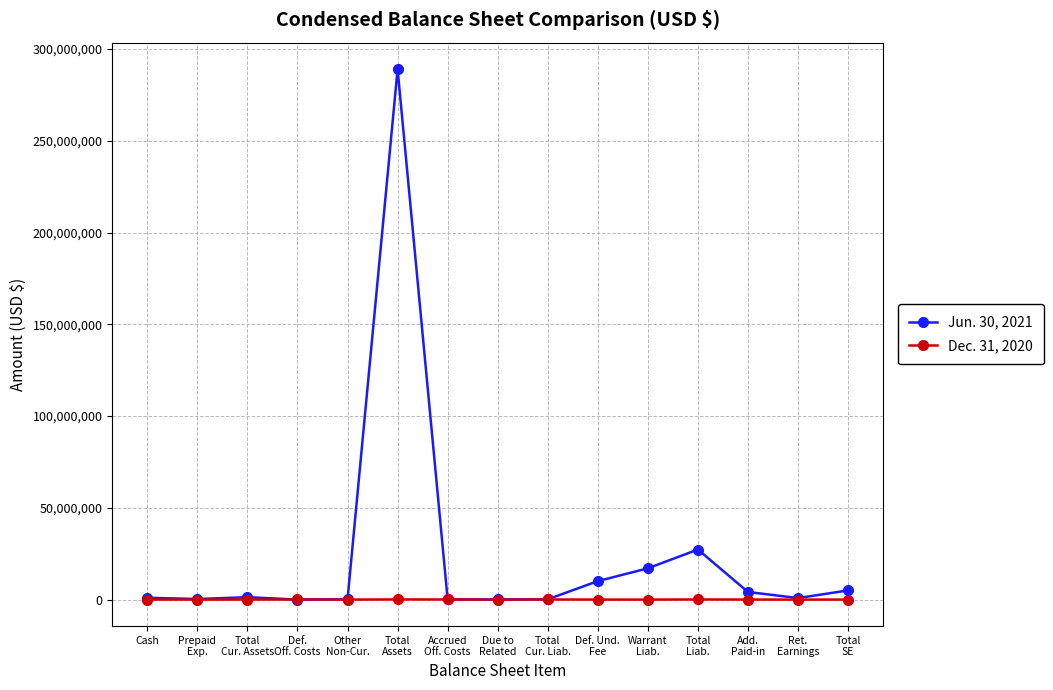

Which series has the largest range (max minus min)?

Jun. 30, 2021